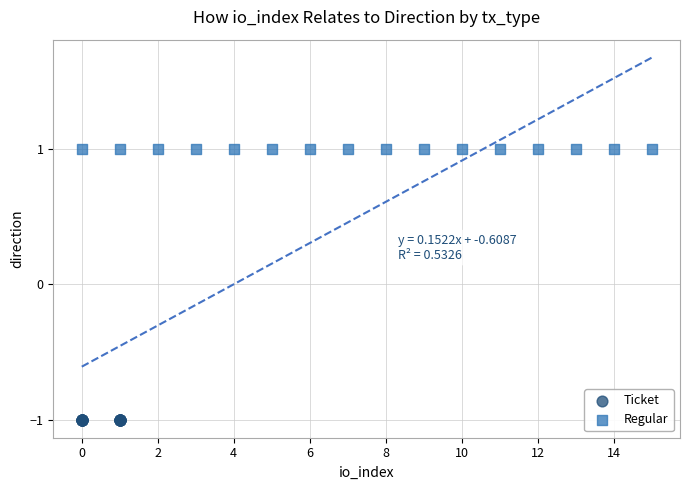

Which series contains the lowest Y value?

Ticket